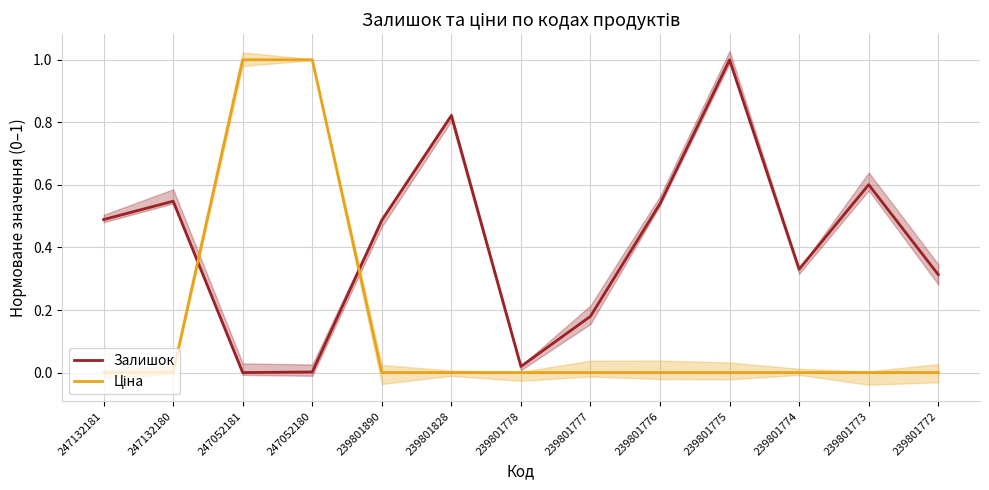

At how many categories does at least one series exceed 0?

13